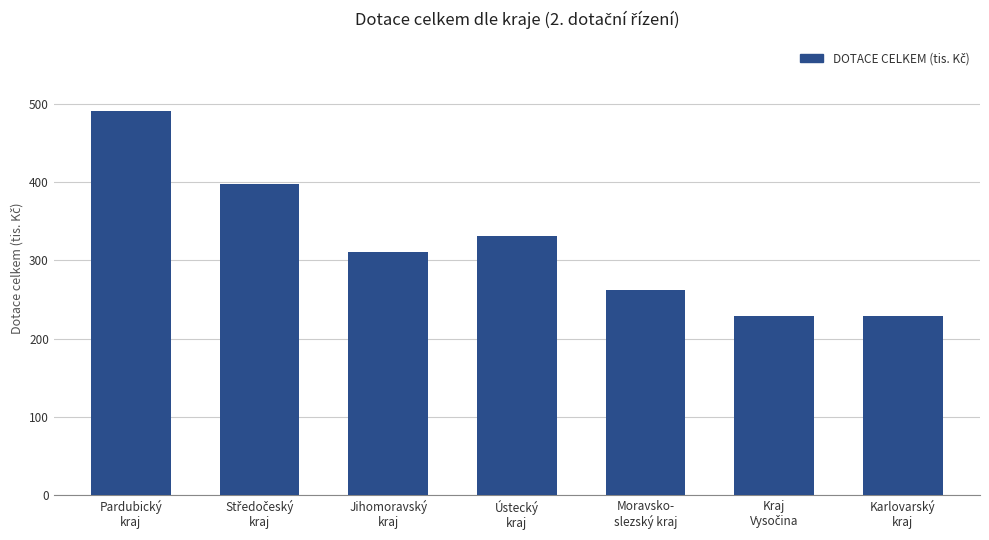

What is the maximum value shown in the chart?

491